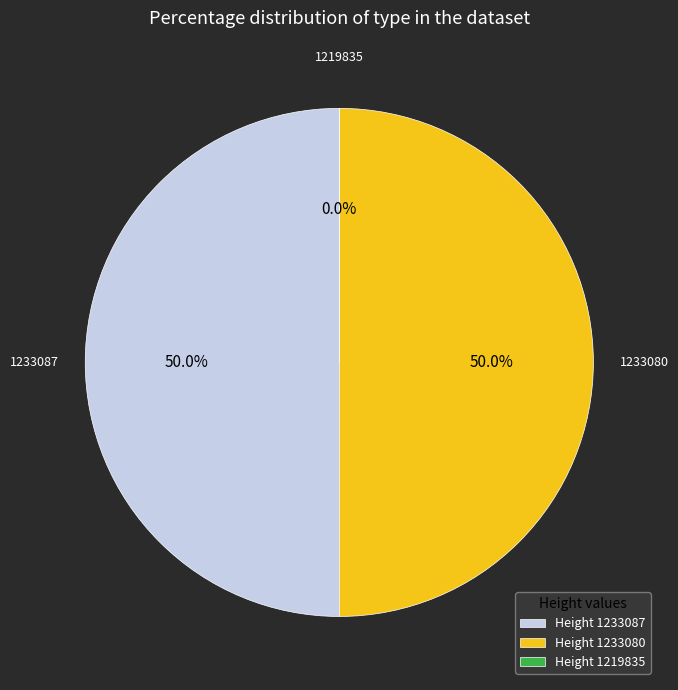

The 1219835 slice represents 0% of the pie. True or false?

True